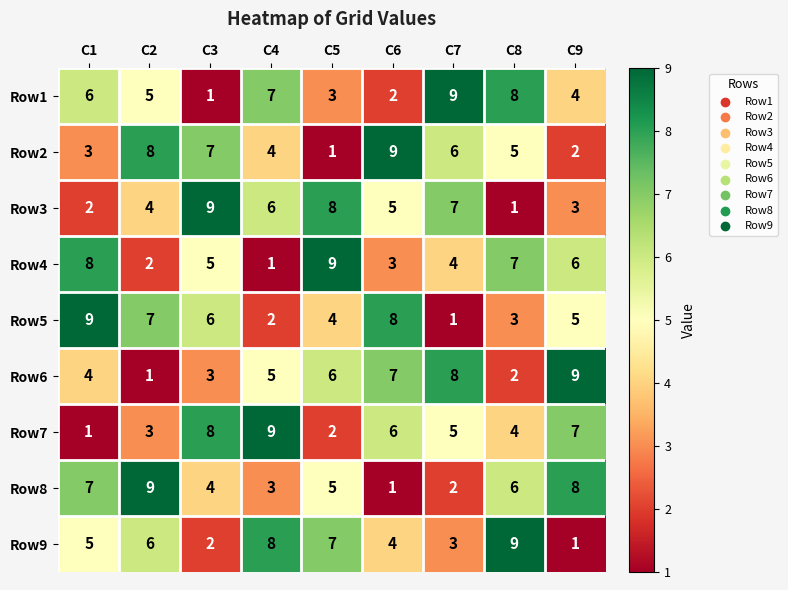

The value of Row2 at C8 is 5. True or false?

True